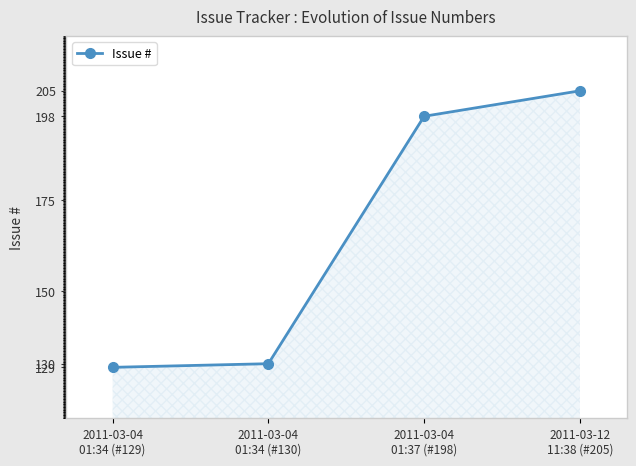

True or false: the data shows 129 at 2011-03-04
01:34 (#129).

True